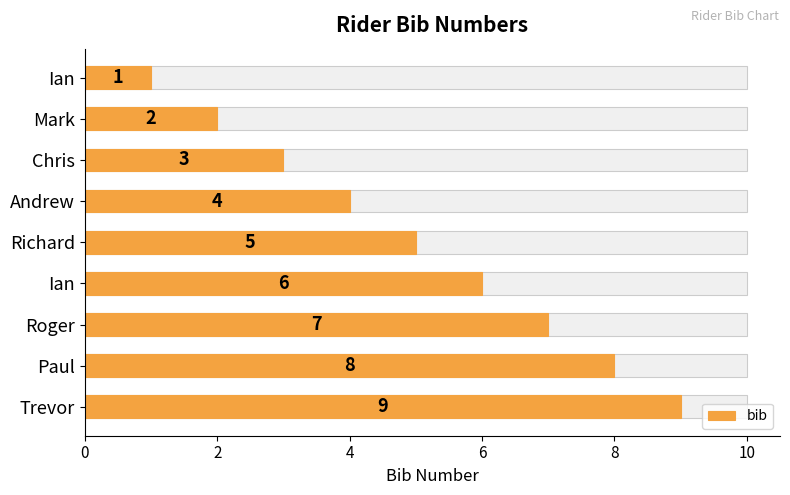

Count the values in the range 3 to 7.

5